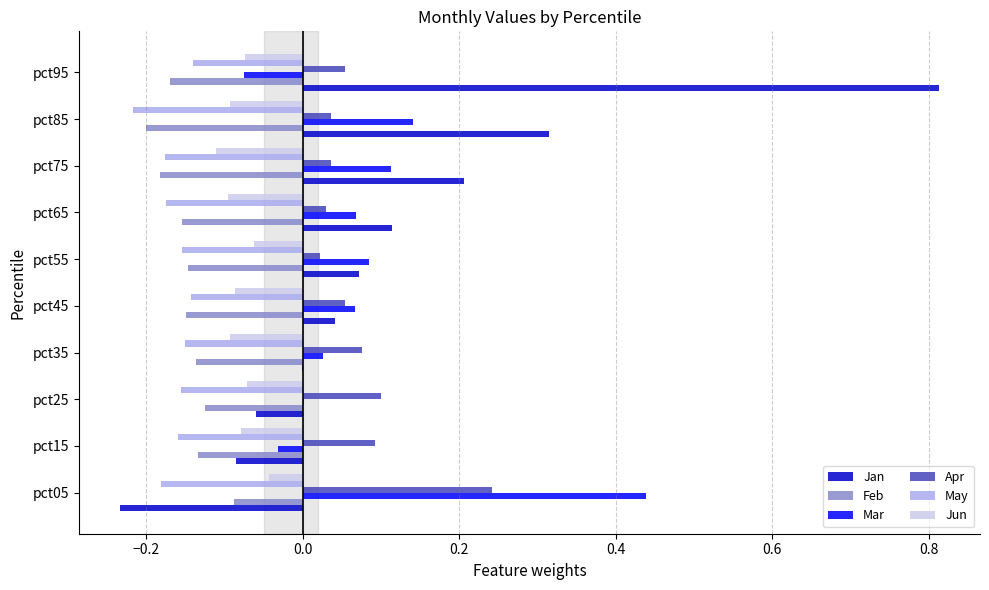

At which category does the chart reach its peak across all series?

pct95